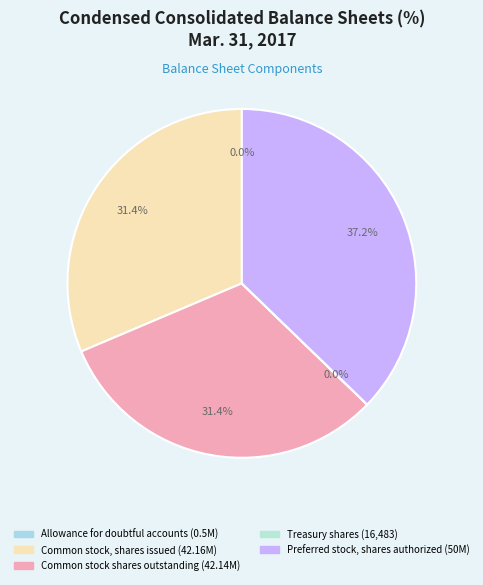

Count the number of slices in the pie.

5